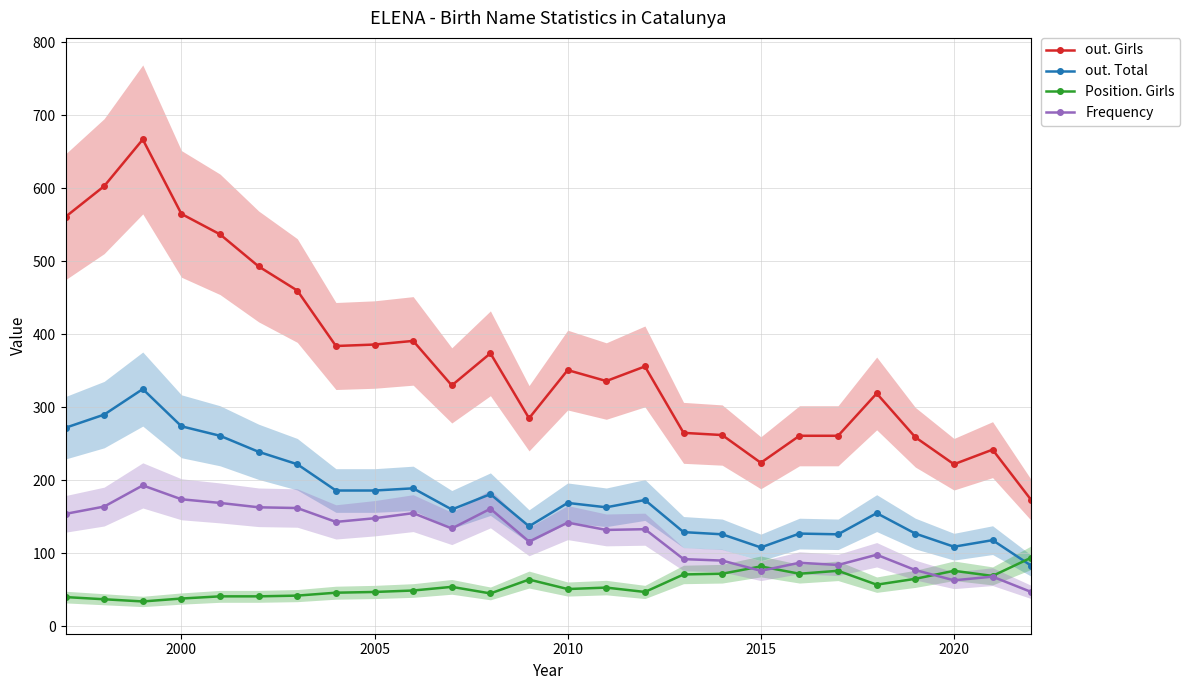

Reading left to right, transcribe all the data shown in this chart.

out. Girls: 561	603	667	565	537	493	460	384	386	391	330	374	285	351	336	356	265	262	224	261	261	319	259	222	242	173
out. Total: 272	290	325	274	261	239	222	186	186	189	160	181	137	169	163	173	129	126	108	127	126	155	127	109	118	83
Position. Girls: 40	37	34	38	41	41	42	46	47	49	54	45	64	51	53	47	71	72	82	72	76	57	65	76	69	94
Frequency: 154	164	193	174	169	163	162	143	148	155	134	161	116	142	132	133	92	90	76	87	84	98	77	63	68	47